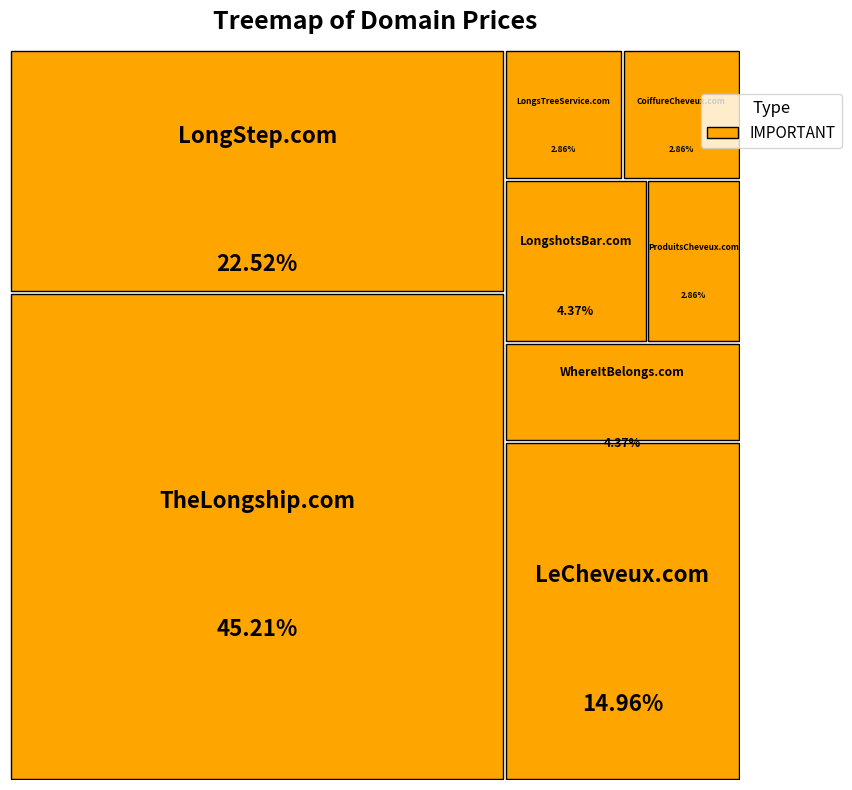

Which slice is the largest?

TheLongship.com